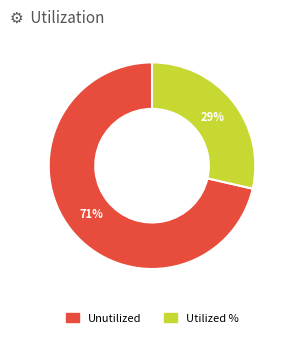

To the nearest percent, what is the average slice percentage?

50%